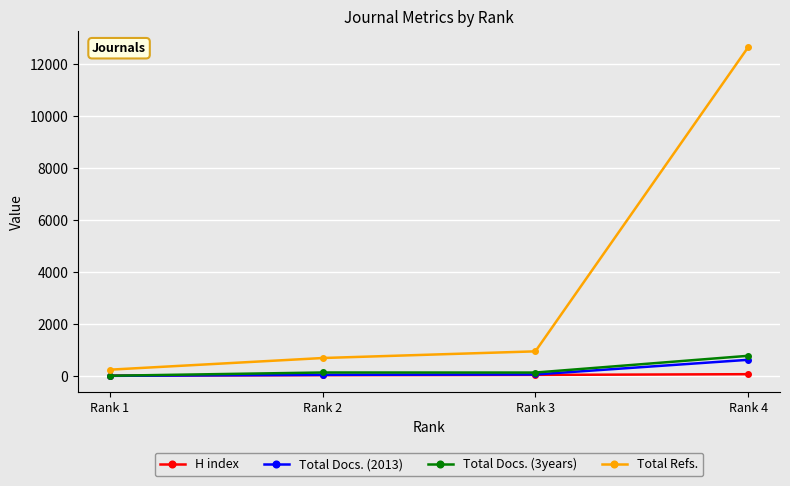

True or false: H index has more than 2 interior local peaks.

False